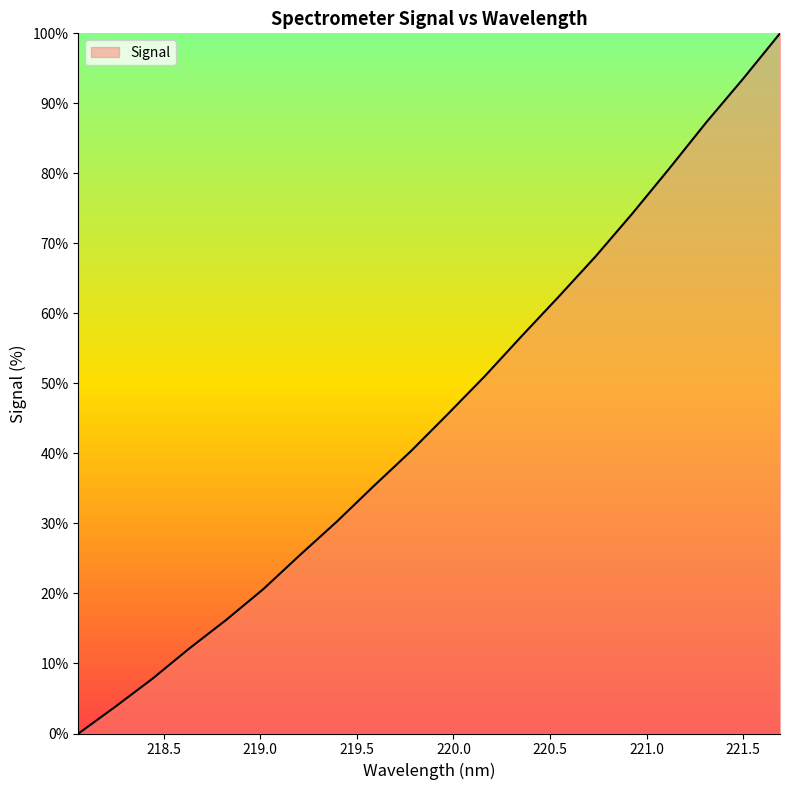

What is the greatest value displayed?

100.0